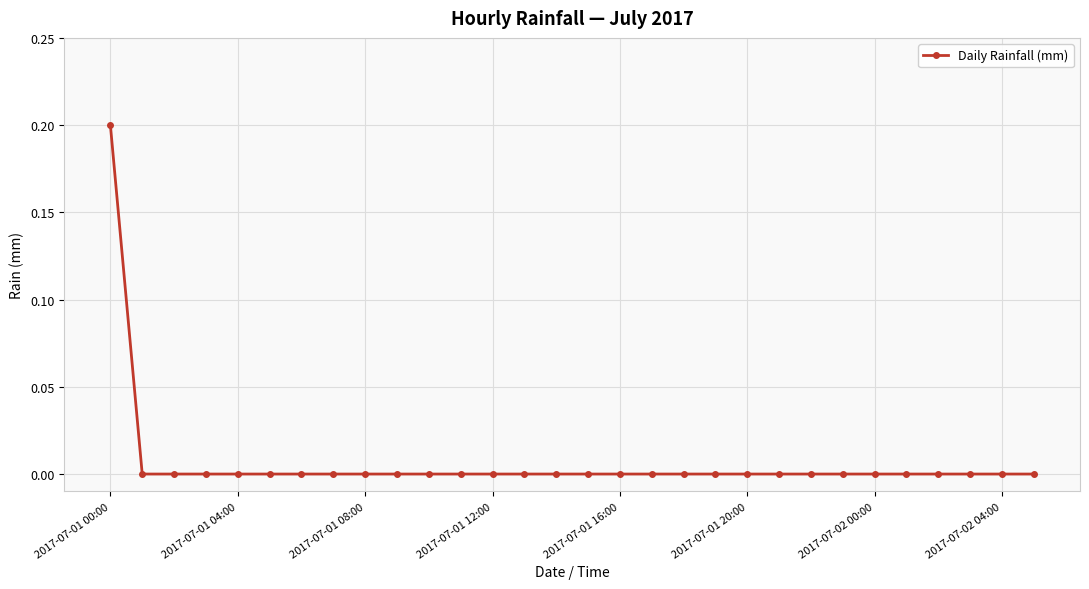

Reading left to right, transcribe all the data shown in this chart.

0.2	0.0	0.0	0.0	0.0	0.0	0.0	0.0	0.0	0.0	0.0	0.0	0.0	0.0	0.0	0.0	0.0	0.0	0.0	0.0	0.0	0.0	0.0	0.0	0.0	0.0	0.0	0.0	0.0	0.0